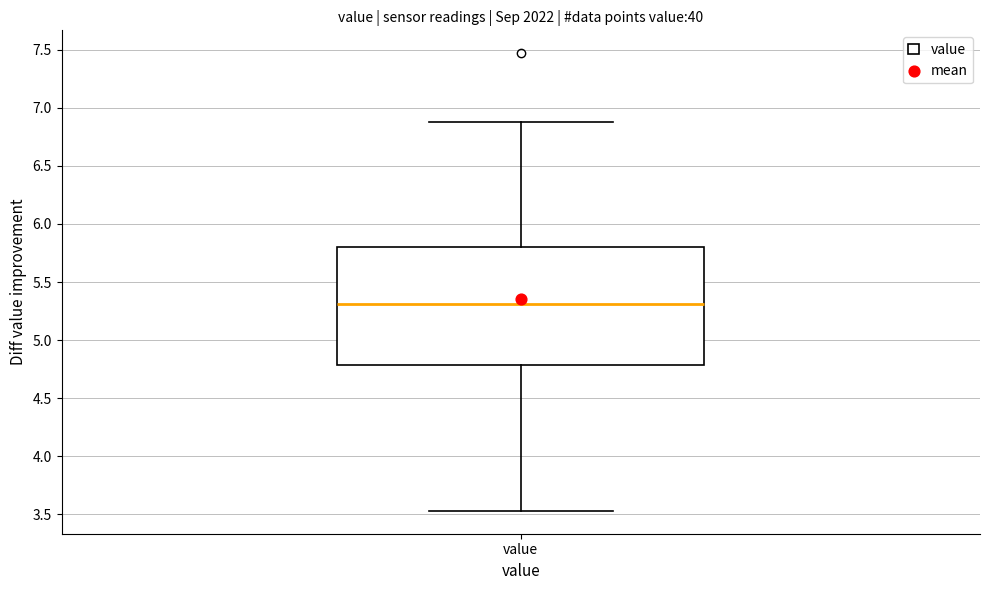

Transcribe this box plot: give where the median line is, the range the box spans, and where the two whiskers end, as read against the y-axis. The values are not printed on the chart, so give them approximately, as read against the axis.

median 5.30, box 4.80 to 5.80, whiskers 3.55 to 6.90